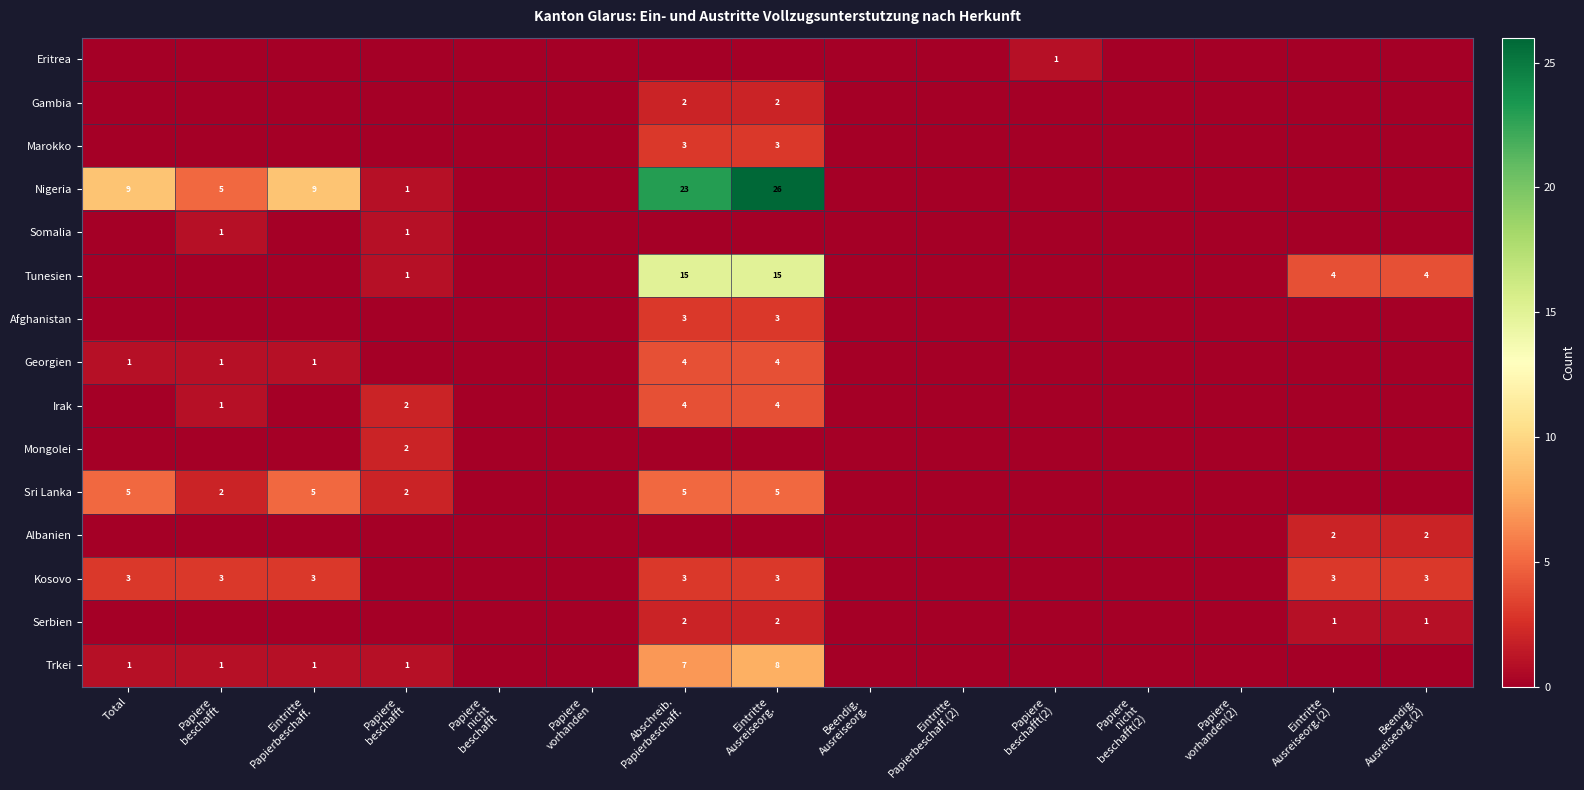

At how many categories does at least one series exceed 13?

2